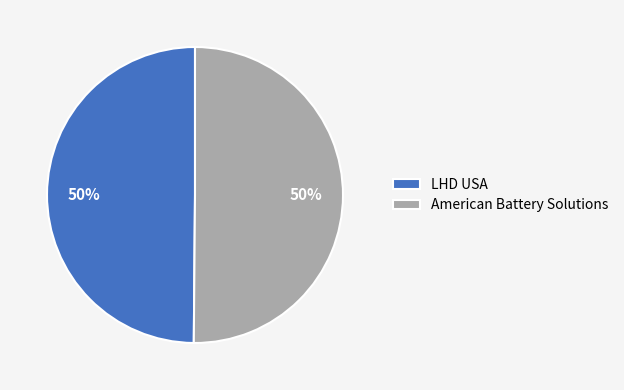

What percentage is the American Battery Solutions slice, to the nearest percent?

50%